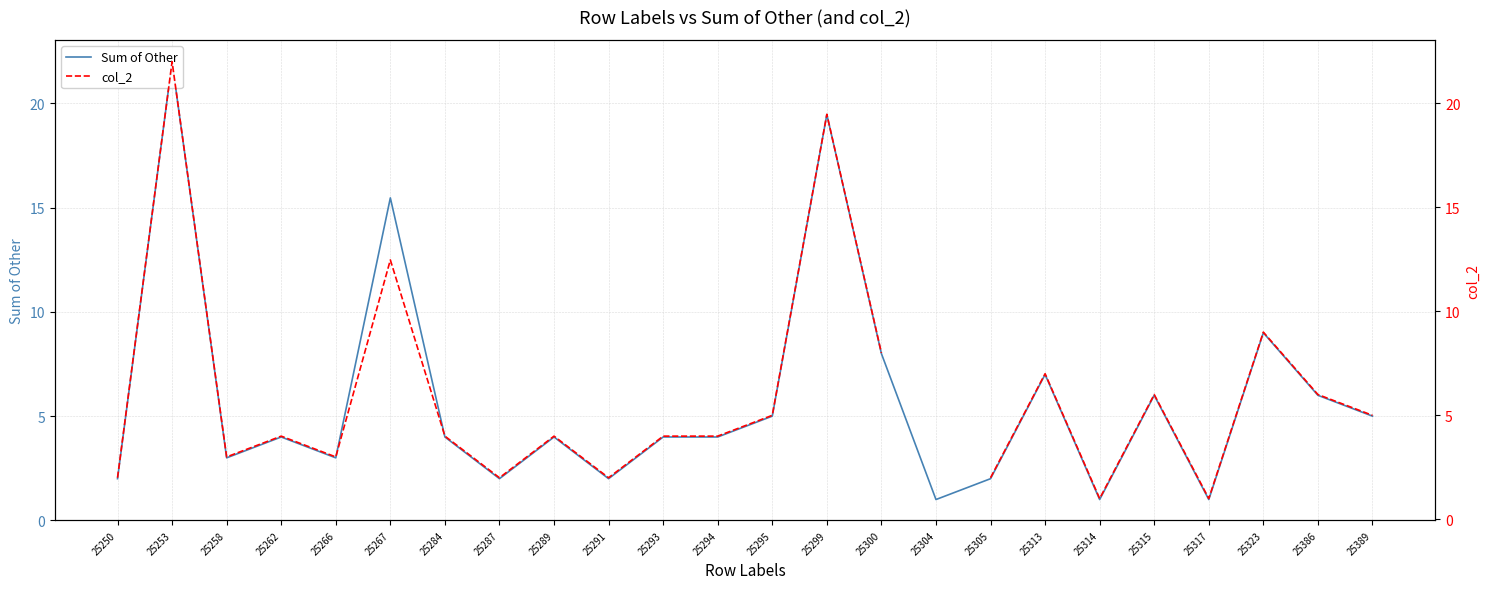

What are all the series names shown in the legend?

Sum of Other, col_2